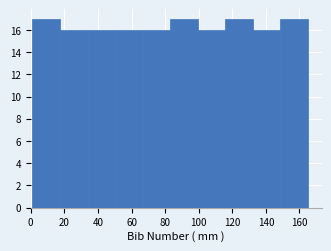

What is the height of the bar covering 50.2 to 66.6 on the x-axis? Neither the bar edges nor the heights are printed on the chart, so give them approximately, as read against the axes.

16